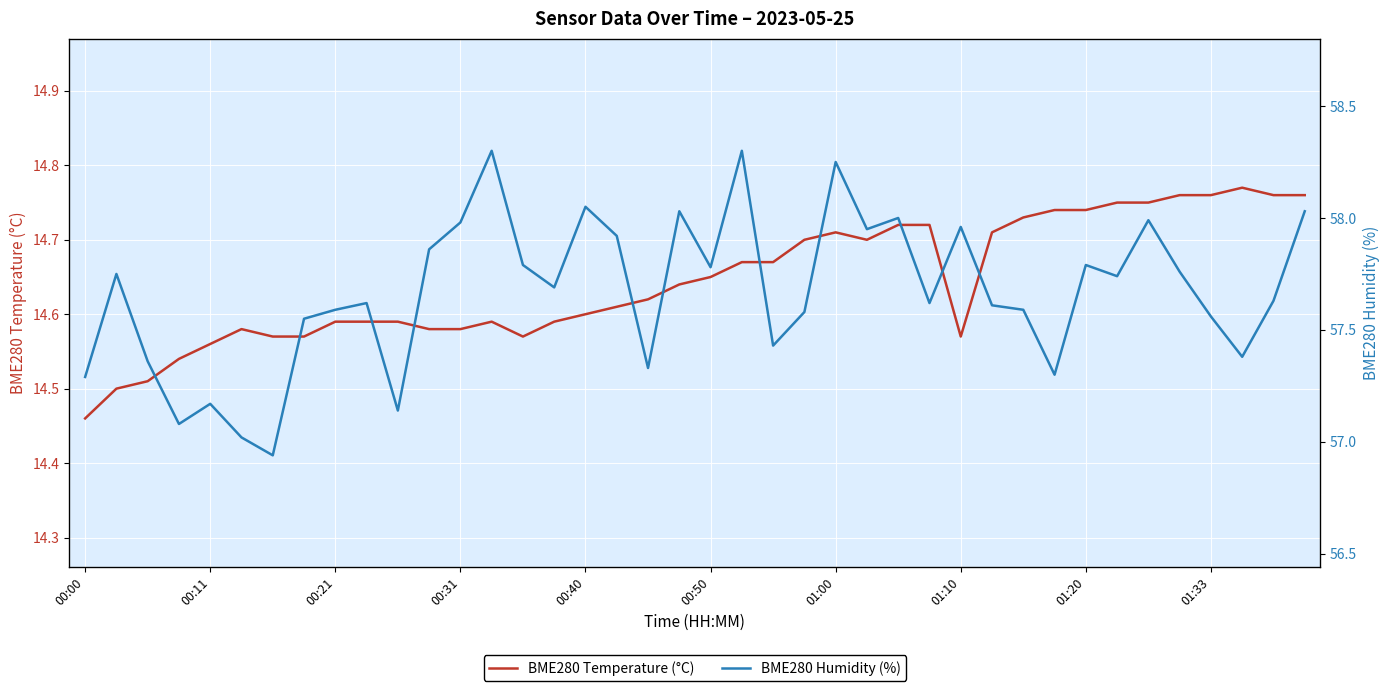

What is the average value of the BME280 Humidity (%) series?

57.7